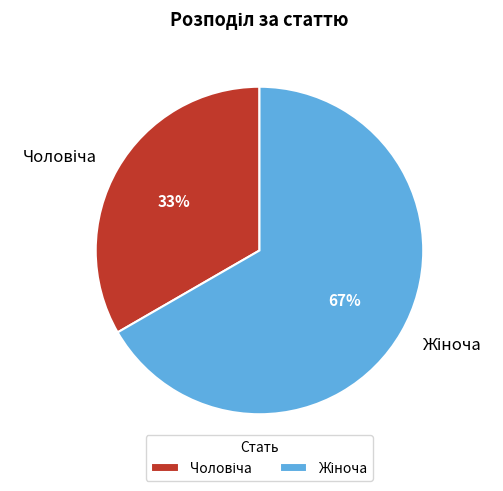

Is there a majority slice in this chart?

Yes